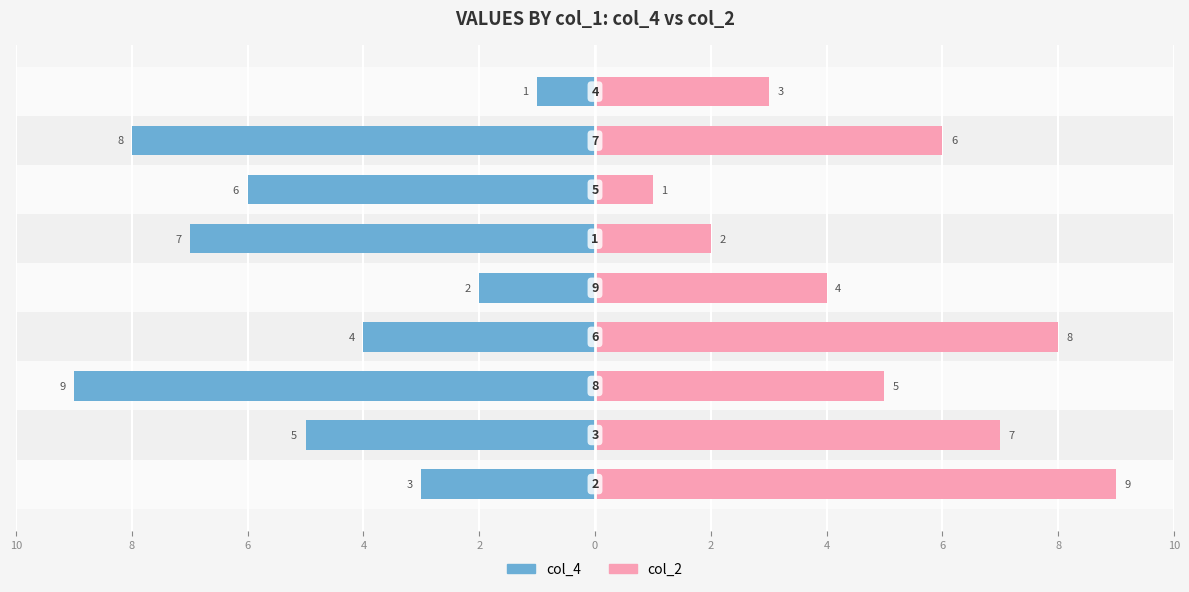

Reading left to right, transcribe all the data shown in this chart.

col_4: -3	-5	-9	-4	-2	-7	-6	-8	-1
col_2: 9	7	5	8	4	2	1	6	3